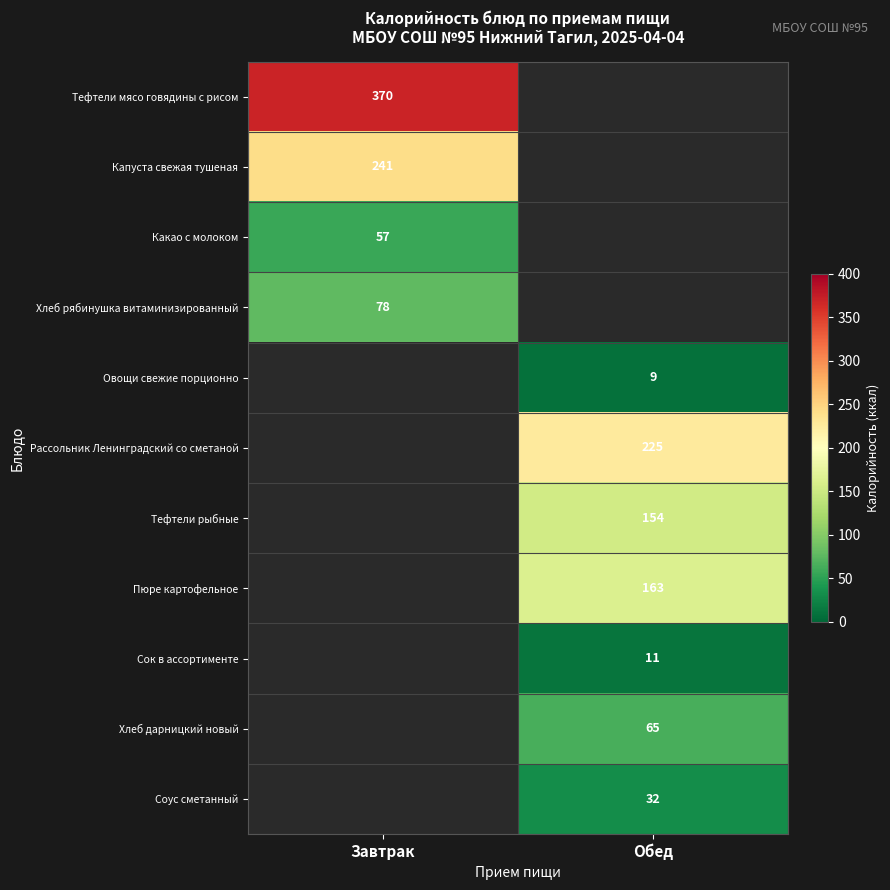

At how many categories does at least one series exceed 30?

2